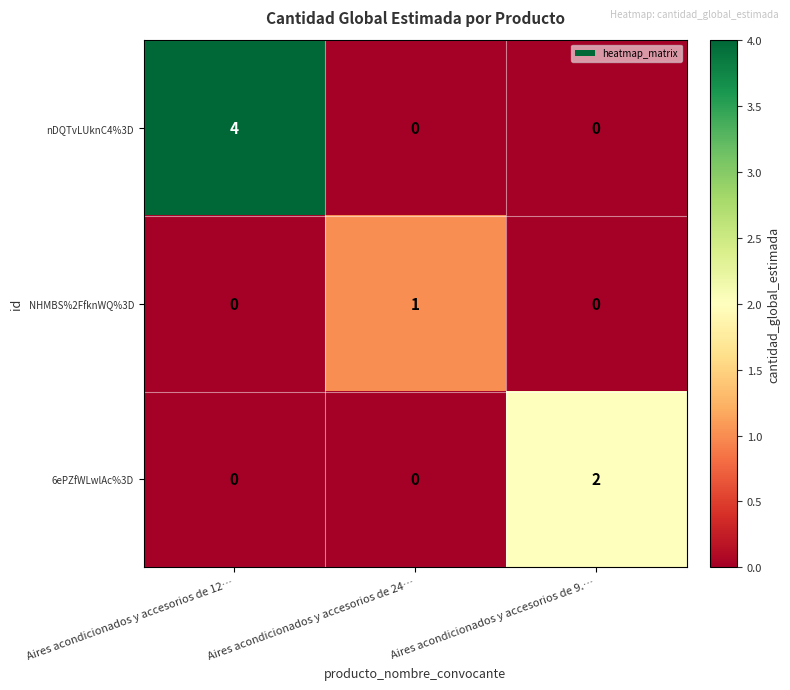

How many values in the NHMBS%2FfknWQ%3D series exceed 0?

1